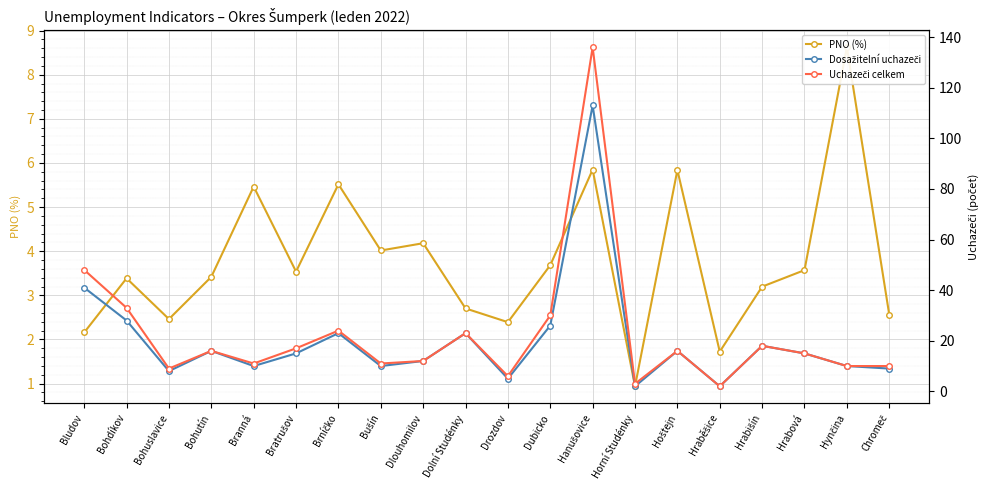

At how many categories does at least one series exceed 119?

1